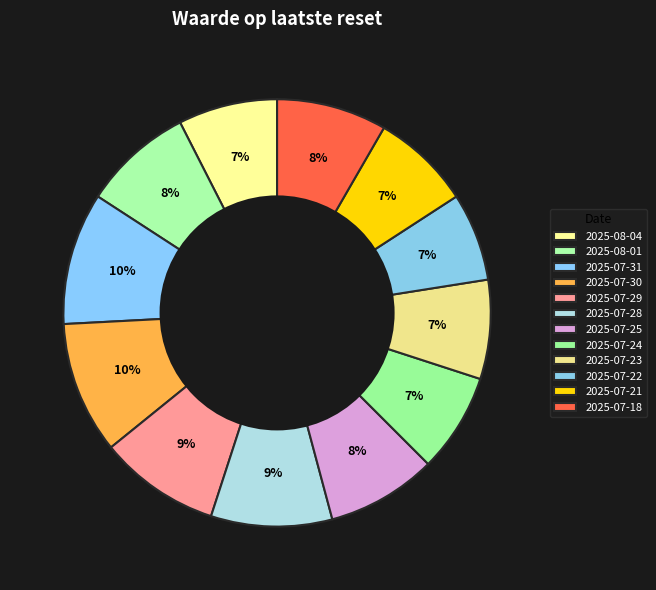

To the nearest percent, what portion does 2025-07-29 represent?

9%